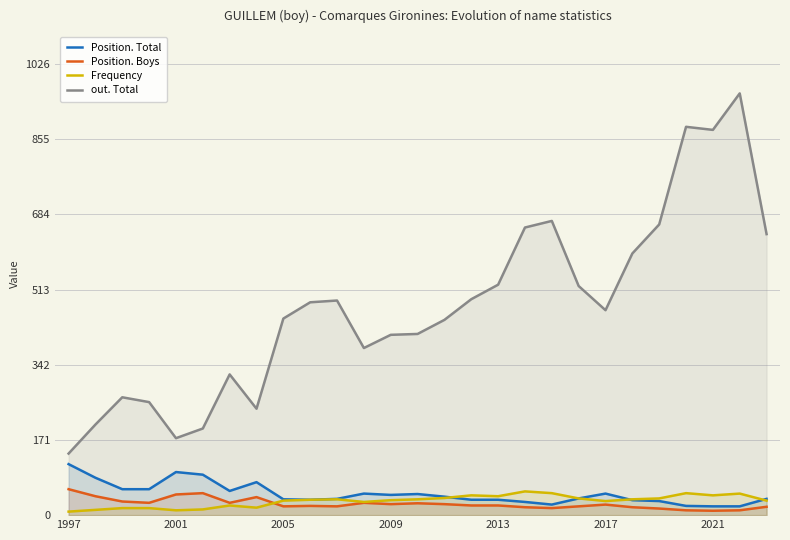

Is the value of Position. Boys at 2009 greater than the value of Frequency at 2013?

No